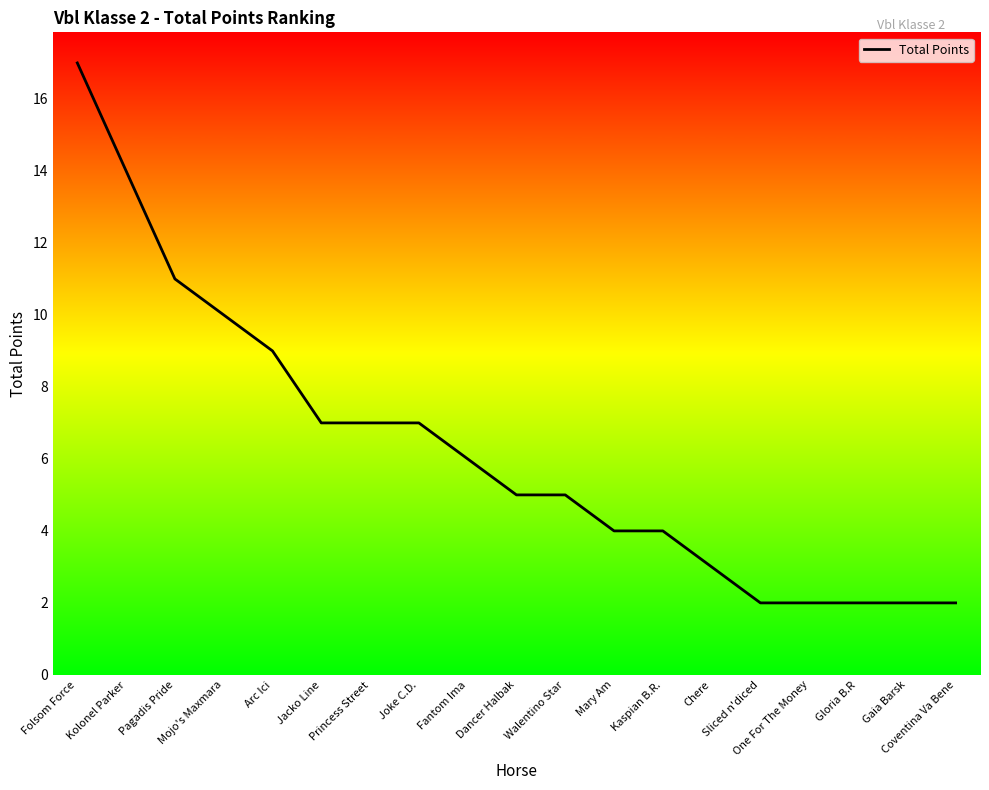

The value at Pagadis Pride is 4. True or false?

False